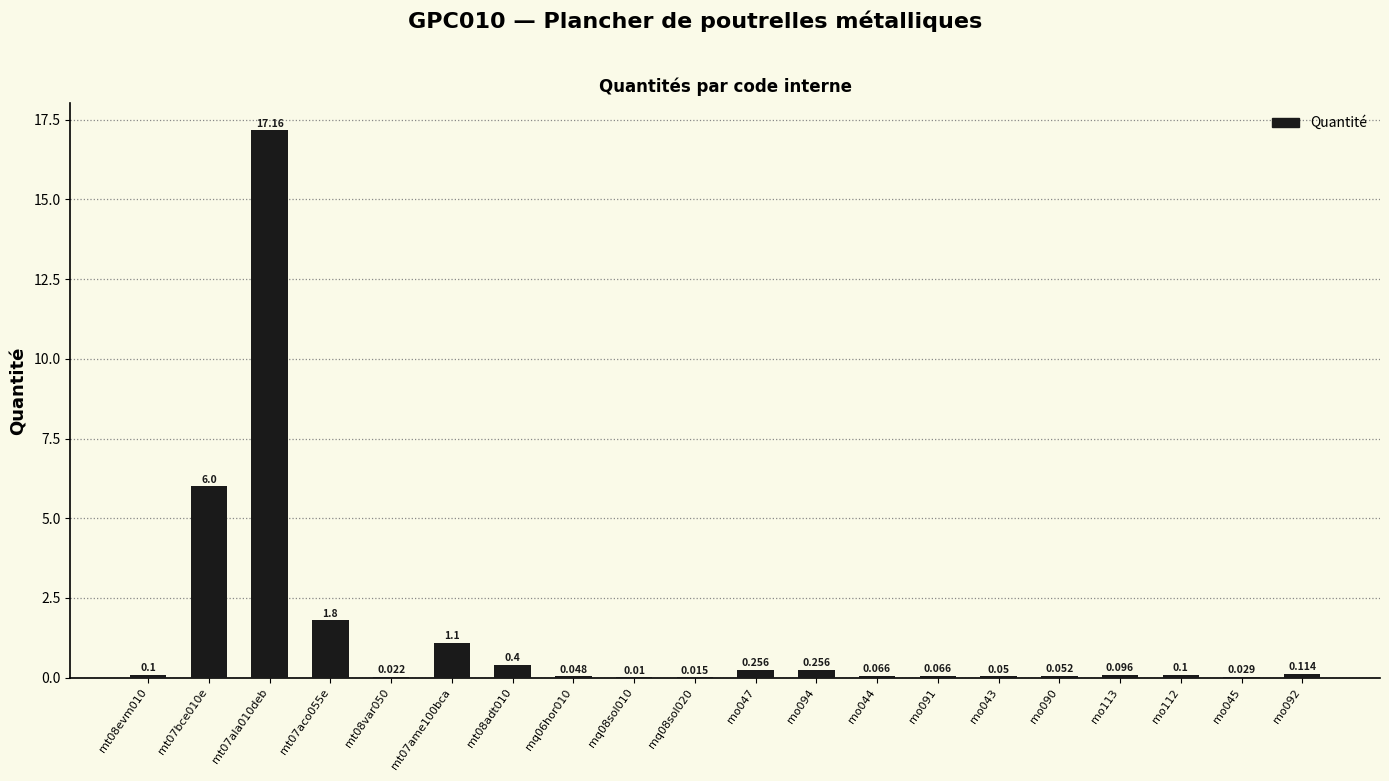

Count the number of categories in the chart.

20